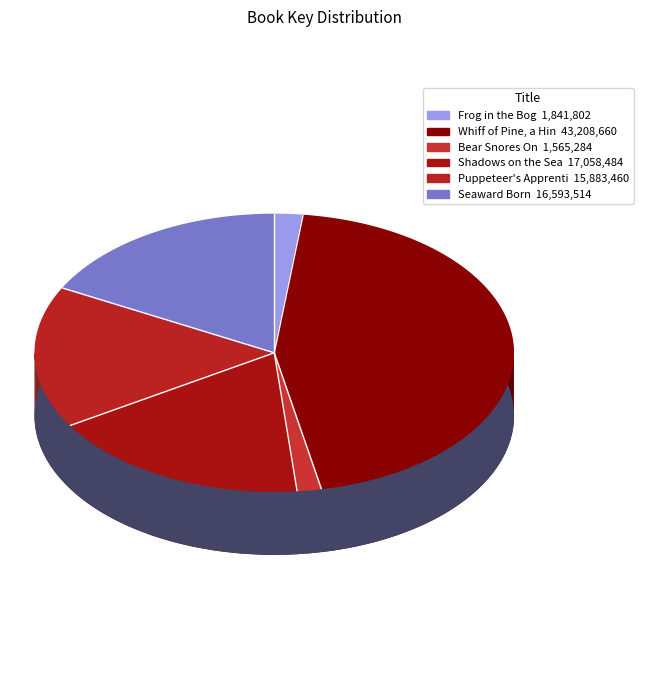

To the nearest percent, what is the combined percentage of Seaward Born and Frog in the Bog?

19%